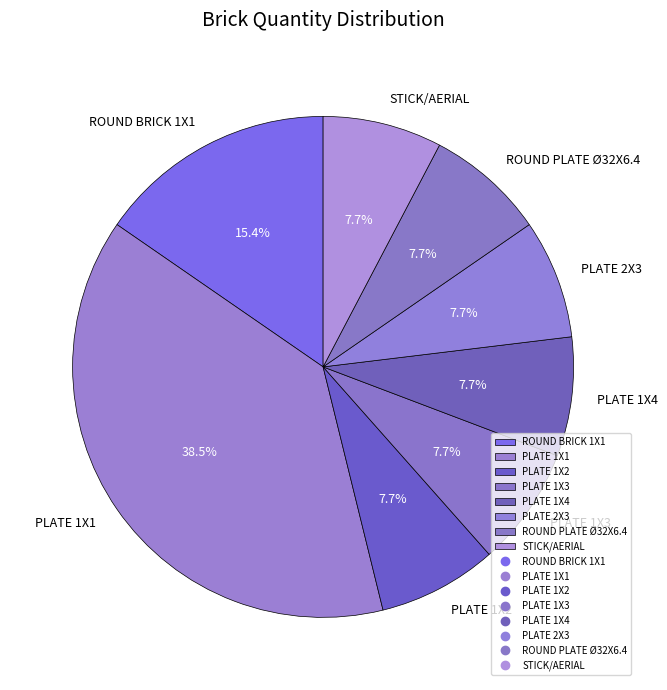

Which slice is the largest?

PLATE 1X1